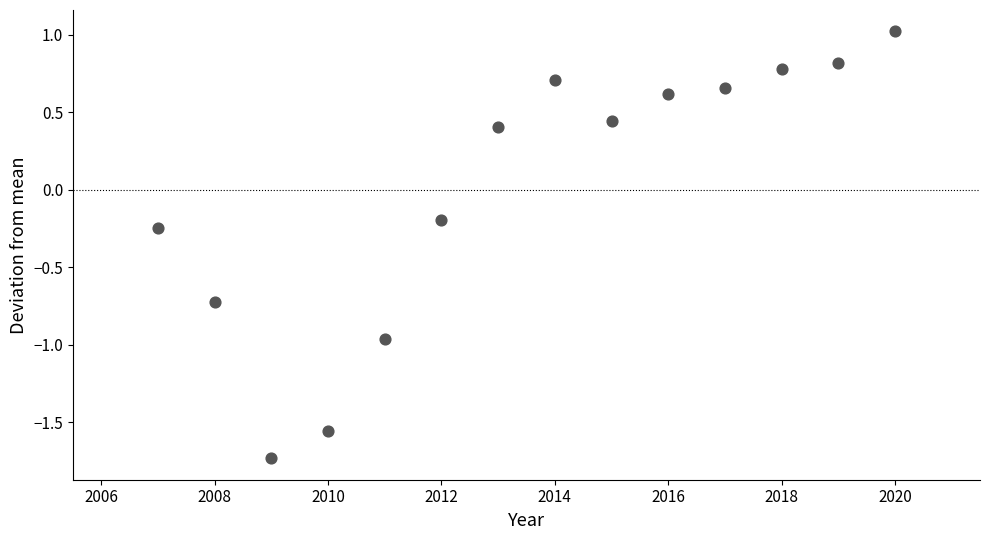

What is the range of Y values (max minus min)?

2.8